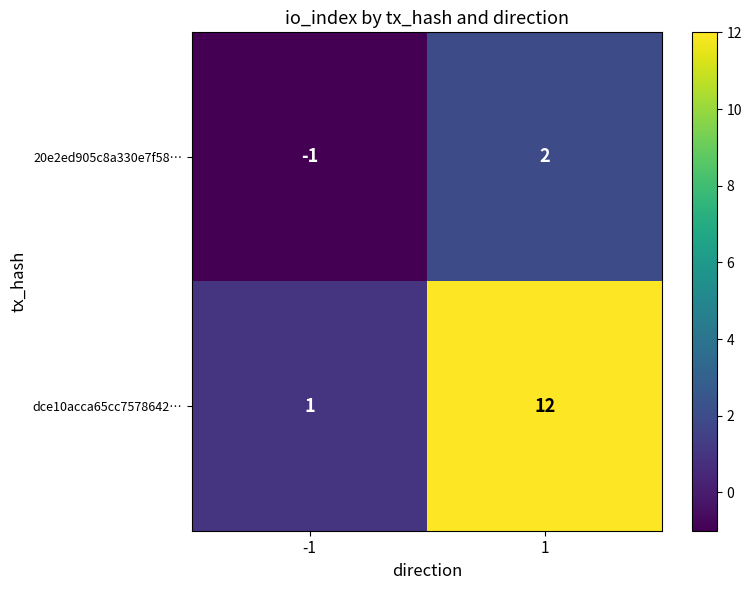

What is the sum of the dce10acca65cc7578642… values at 1 and -1?

13